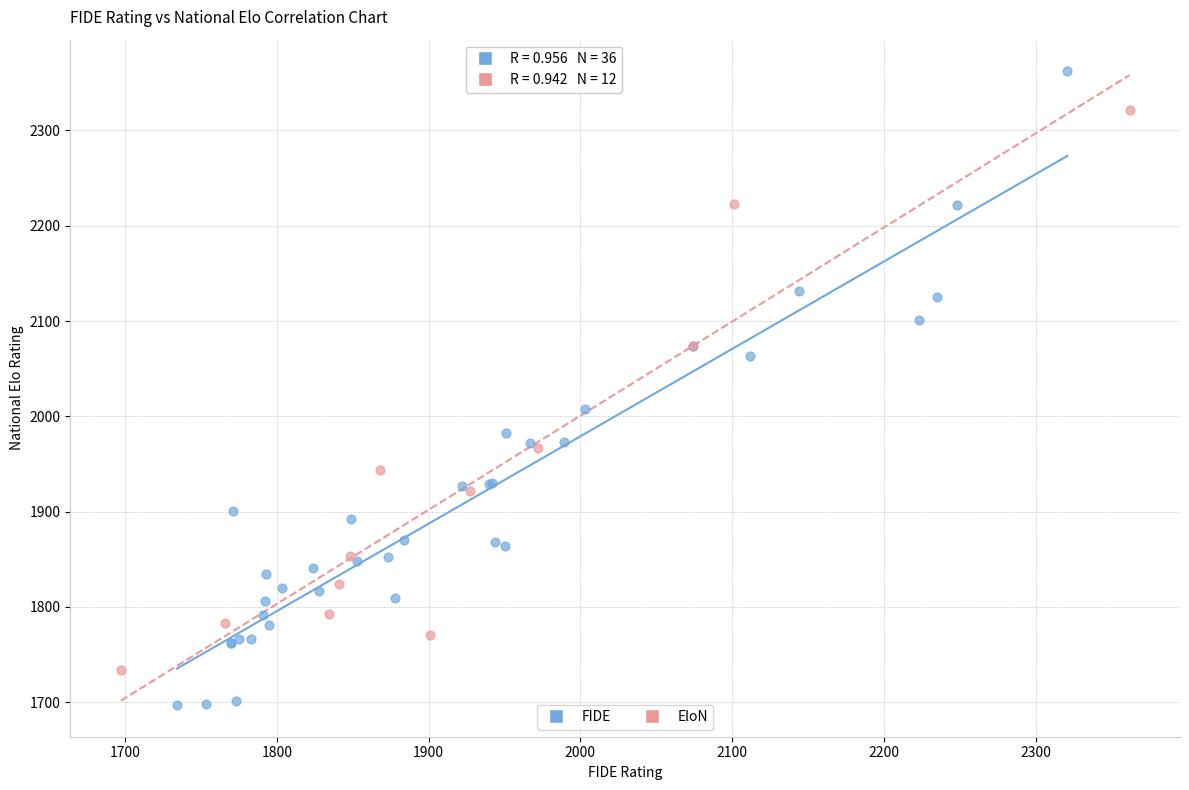

Which series has the largest Y range (max minus min)?

FIDE